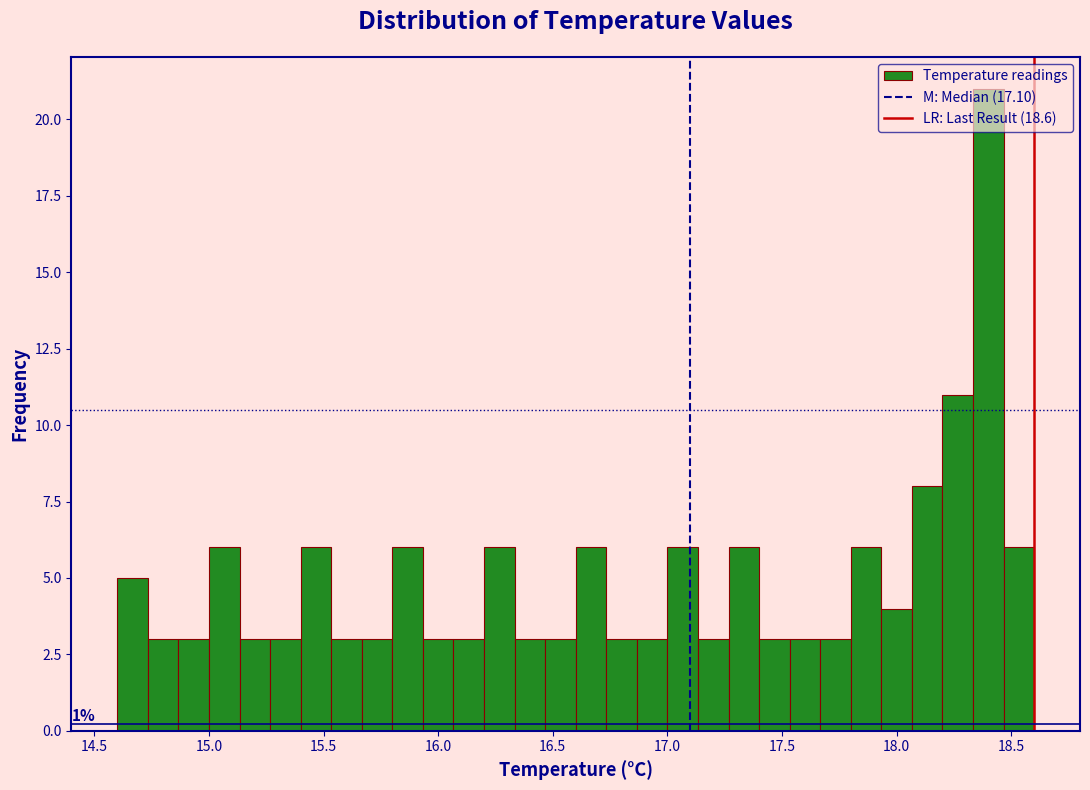

Around what value on the x-axis is the tallest bar? Give the approximate position of its centre, as read against the axis.

18.40